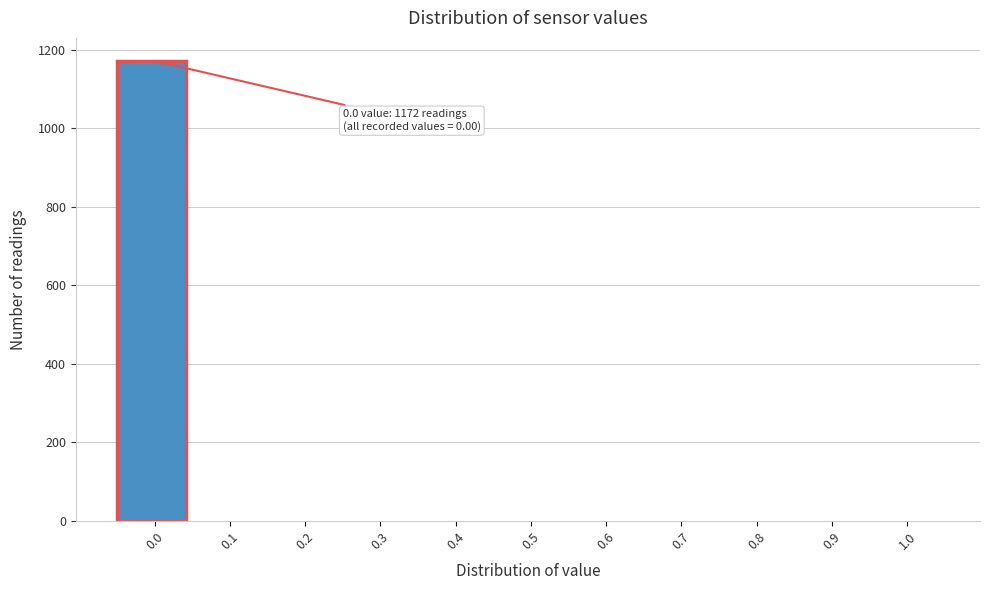

Reading left to right, what are all the values shown in this chart?

0.0=1172	0.1=0	0.2=0	0.3=0	0.4=0	0.5=0	0.6=0	0.7=0	0.8=0	0.9=0	1.0=0